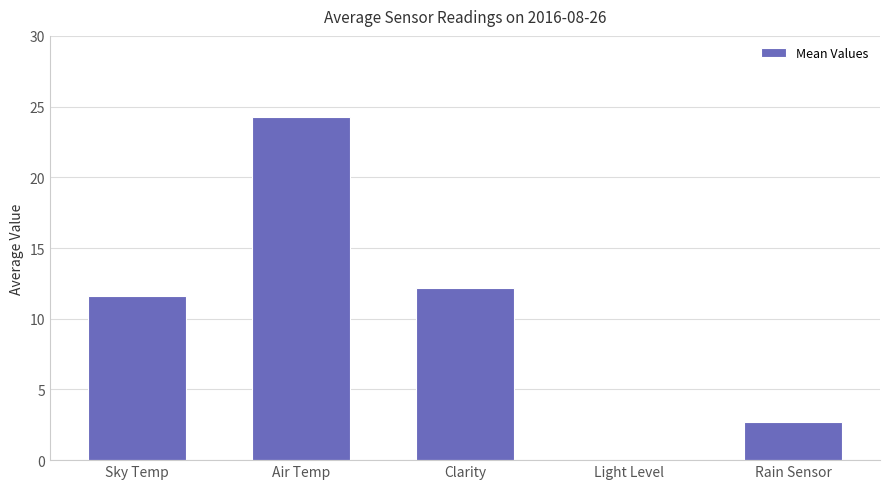

Where does the data first go above 11?

Sky Temp